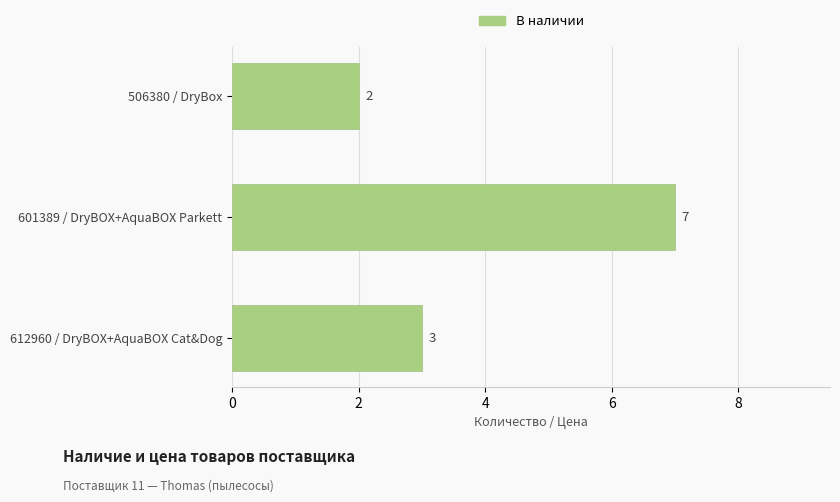

Where is the data nearest to the value 4?

612960 / DryBOX+AquaBOX Cat&Dog